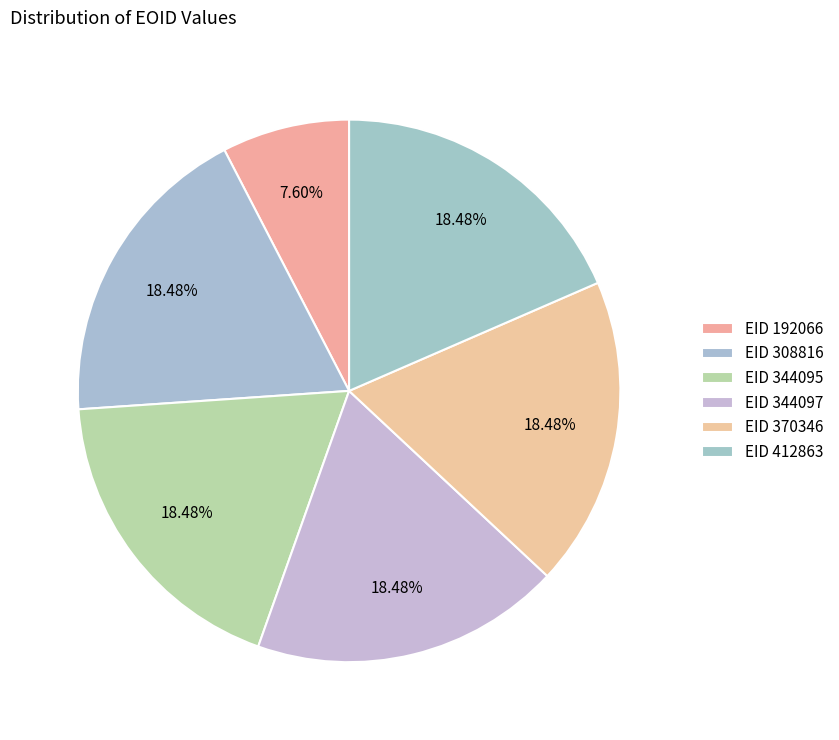

How many segments does this pie chart have?

6